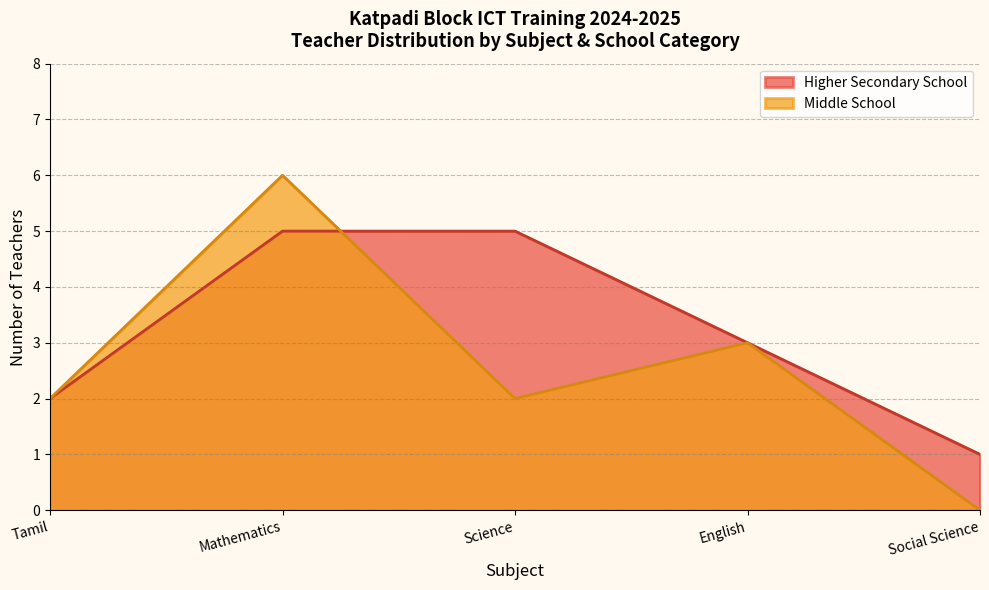

What position from the left is Social Science?

5